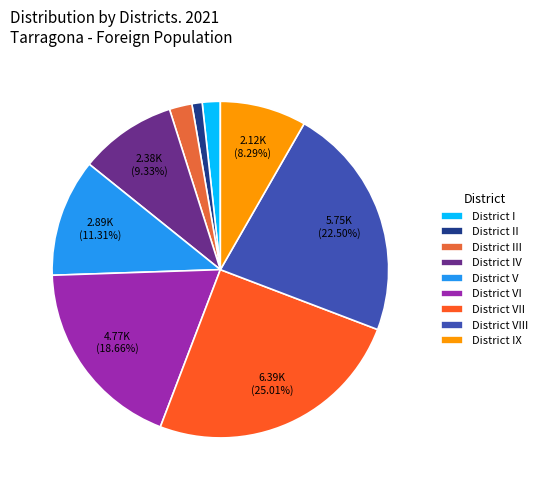

To the nearest percent, what percentage of the pie is District IX?

8%